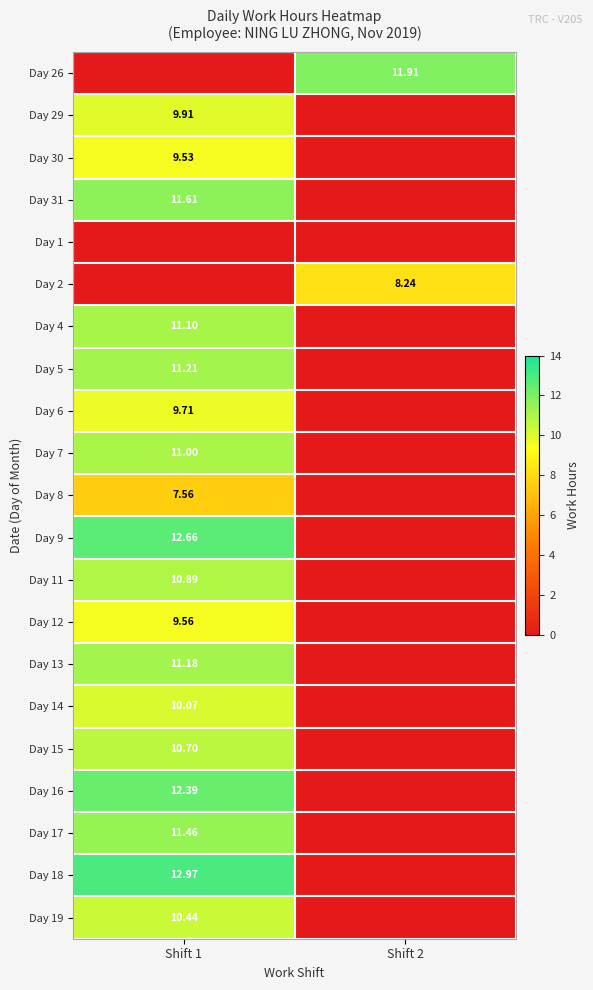

At which category is the sum across all series the highest?

Shift 1